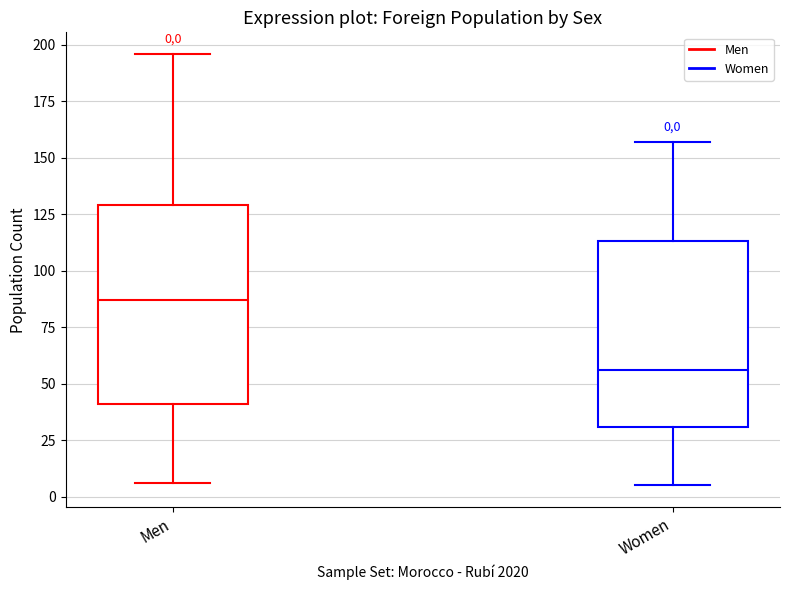

Which box has the highest median line?

Men